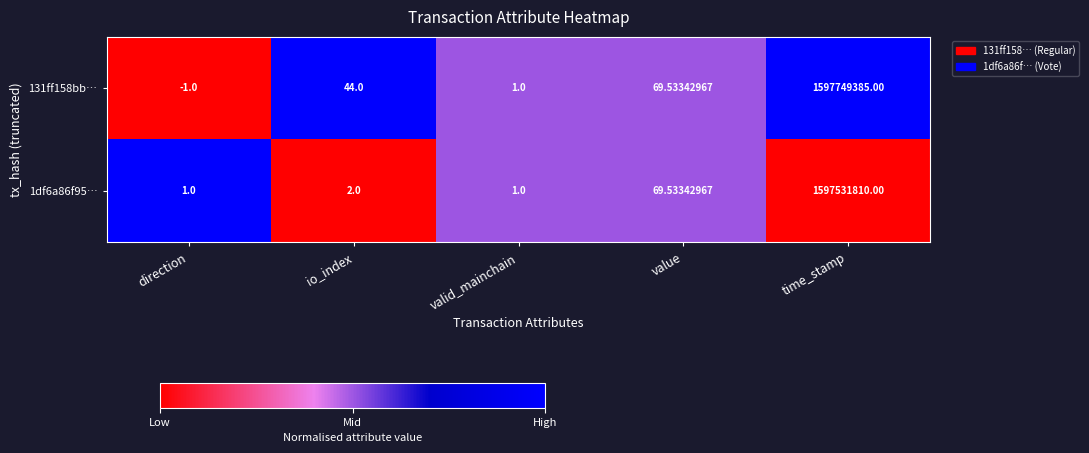

List the labels in order of 131ff158bb… value, smallest first.

direction, valid_mainchain, io_index, value, time_stamp